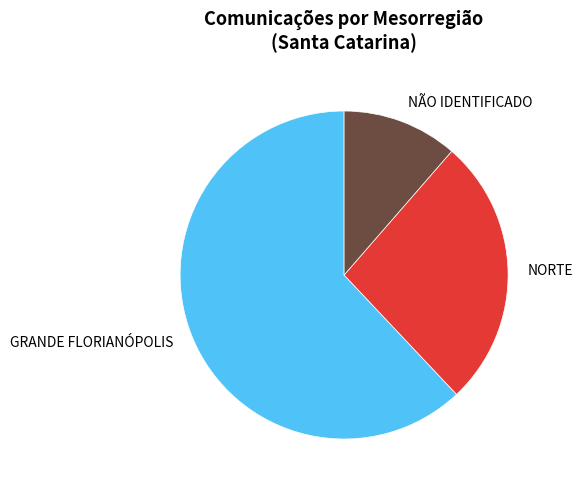

Between NORTE and GRANDE FLORIANÓPOLIS, which is larger?

GRANDE FLORIANÓPOLIS